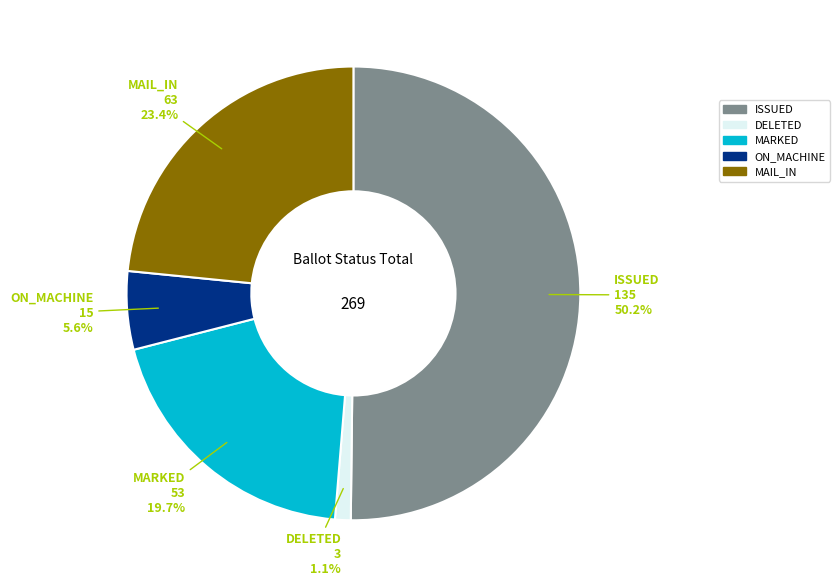

Rank the categories by value from lowest to highest.

DELETED, ON_MACHINE, MARKED, MAIL_IN, ISSUED